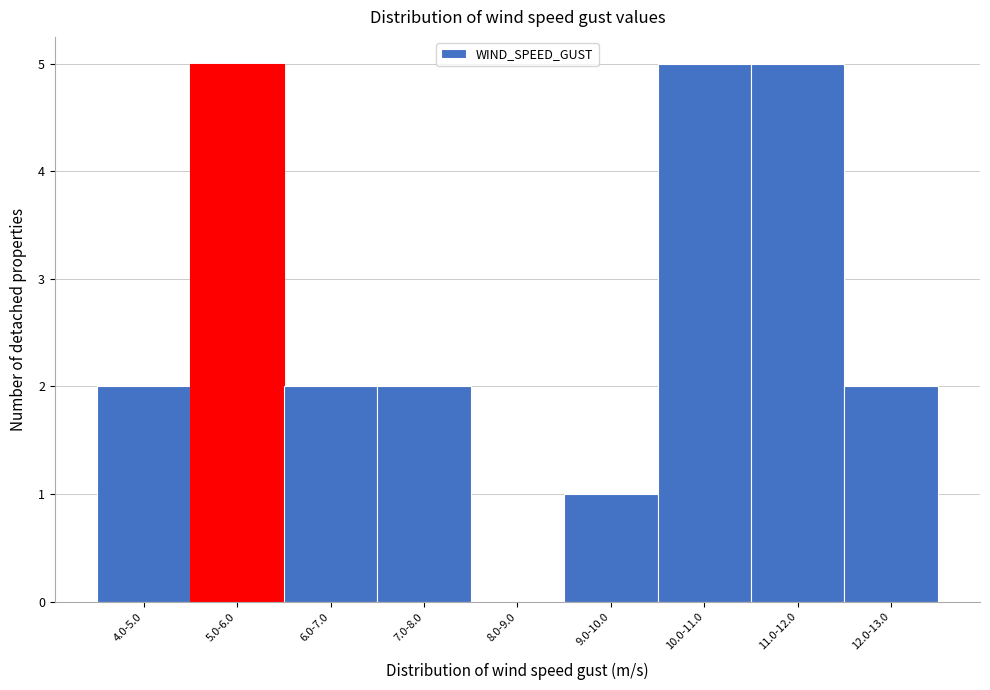

Reading left to right, extract all data points from this chart.

4.0-5.0=2	5.0-6.0=5	6.0-7.0=2	7.0-8.0=2	8.0-9.0=0	9.0-10.0=1	10.0-11.0=5	11.0-12.0=5	12.0-13.0=2